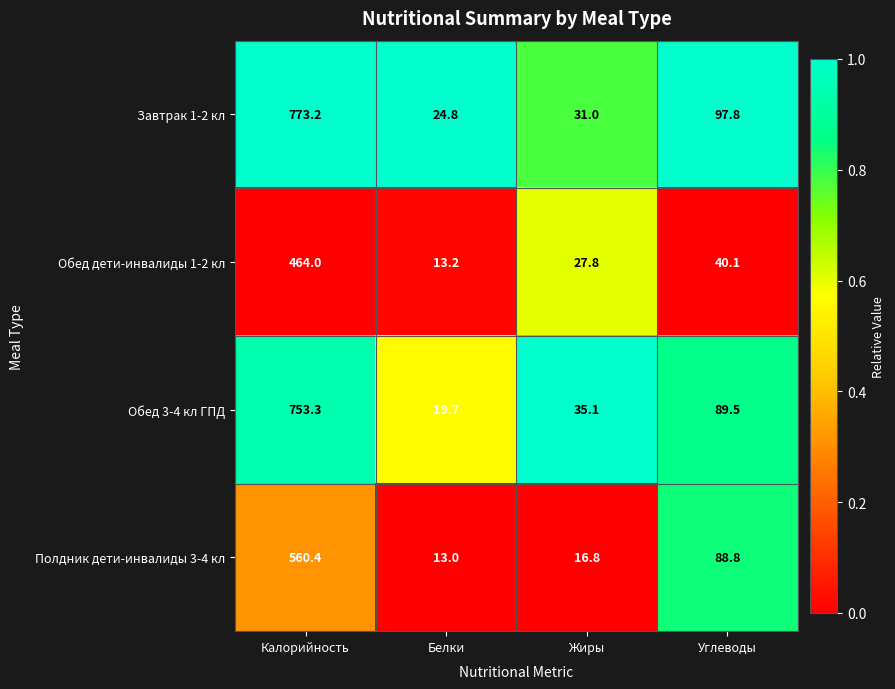

At which category does the chart reach its peak across all series?

Калорийность